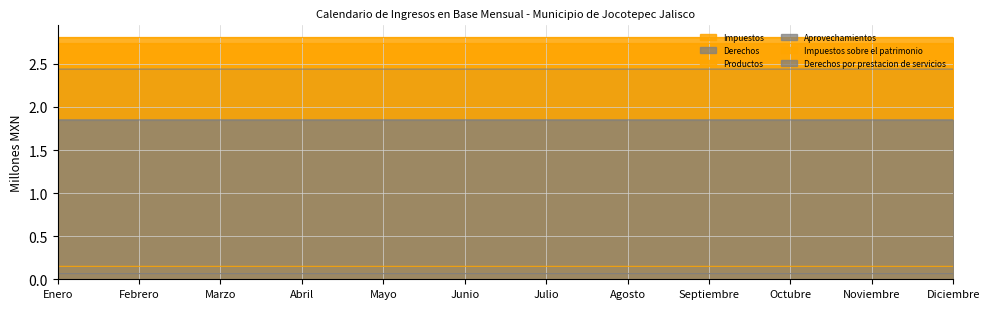

How many data points does each series have?

12